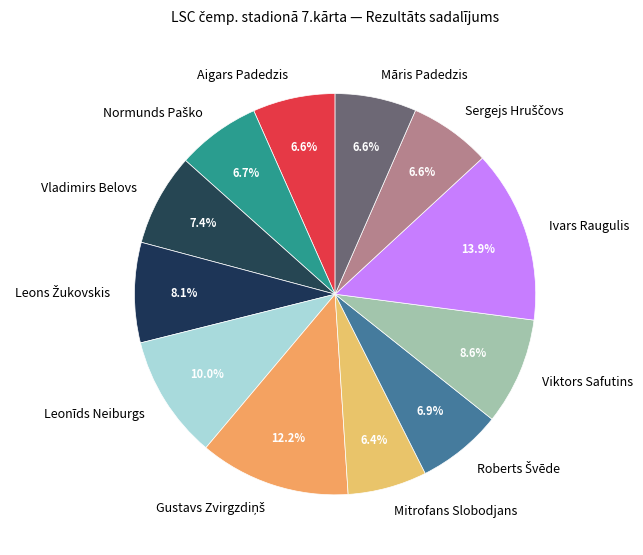

To the nearest percent, what portion does Leonīds Neiburgs represent?

10%